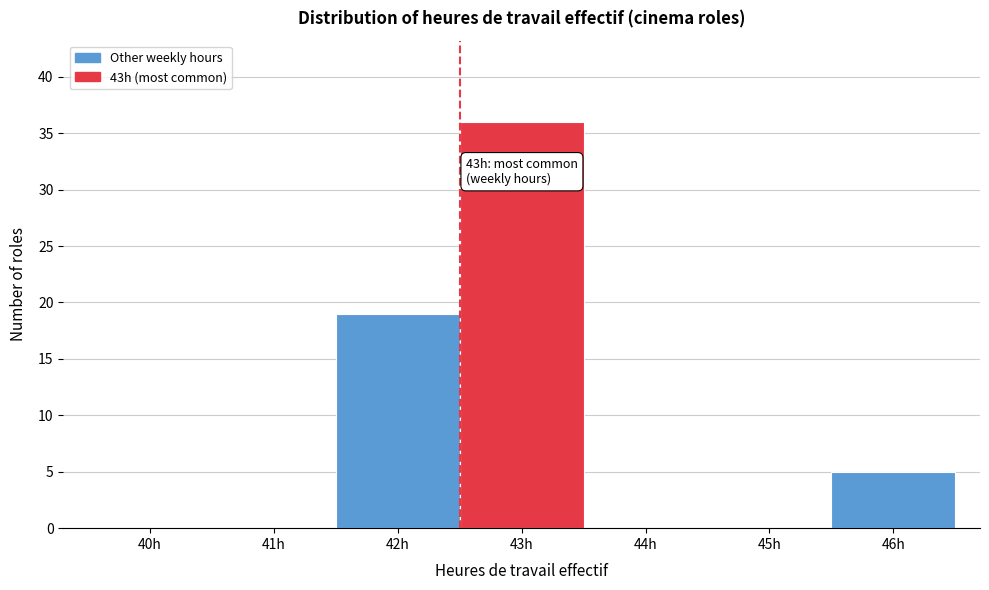

Reading left to right, transcribe all the data shown in this chart.

40h=0	41h=0	42h=19	43h=36	44h=0	45h=0	46h=5